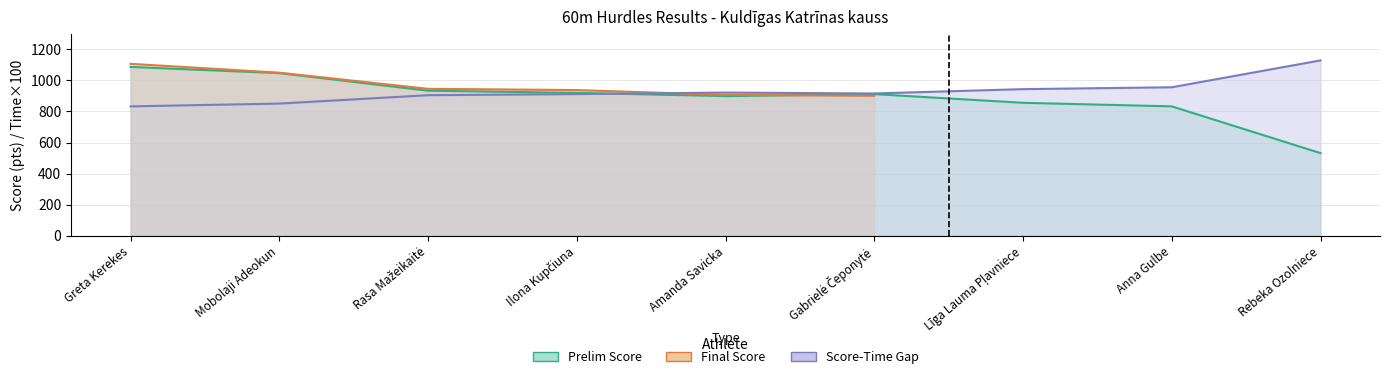

Which label corresponds to the largest value in the chart?

Rebeka Ozolniece